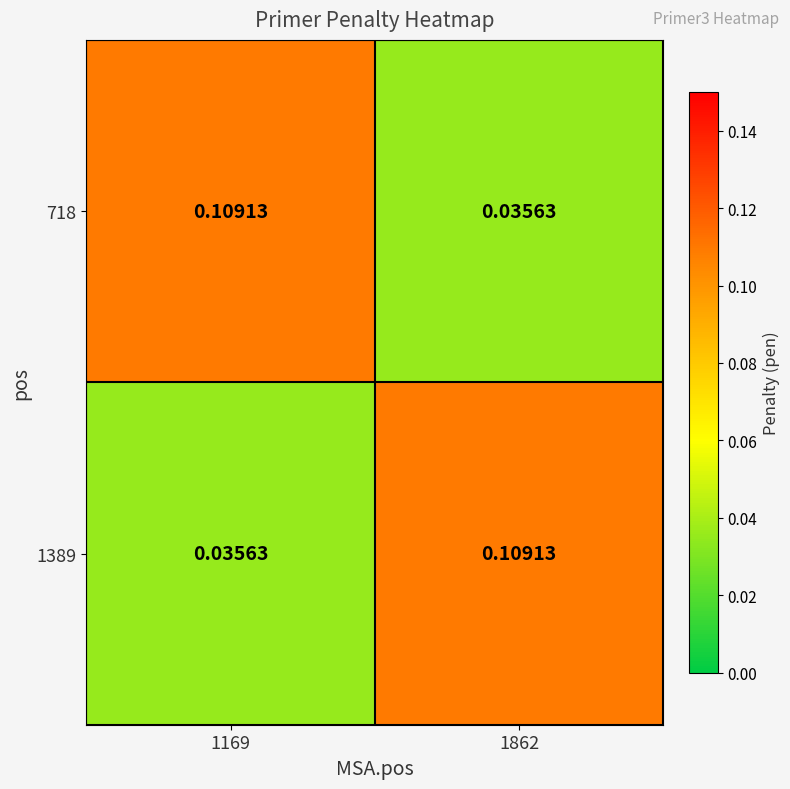

Rank the series at 1862 from highest to lowest value.

1389, 718